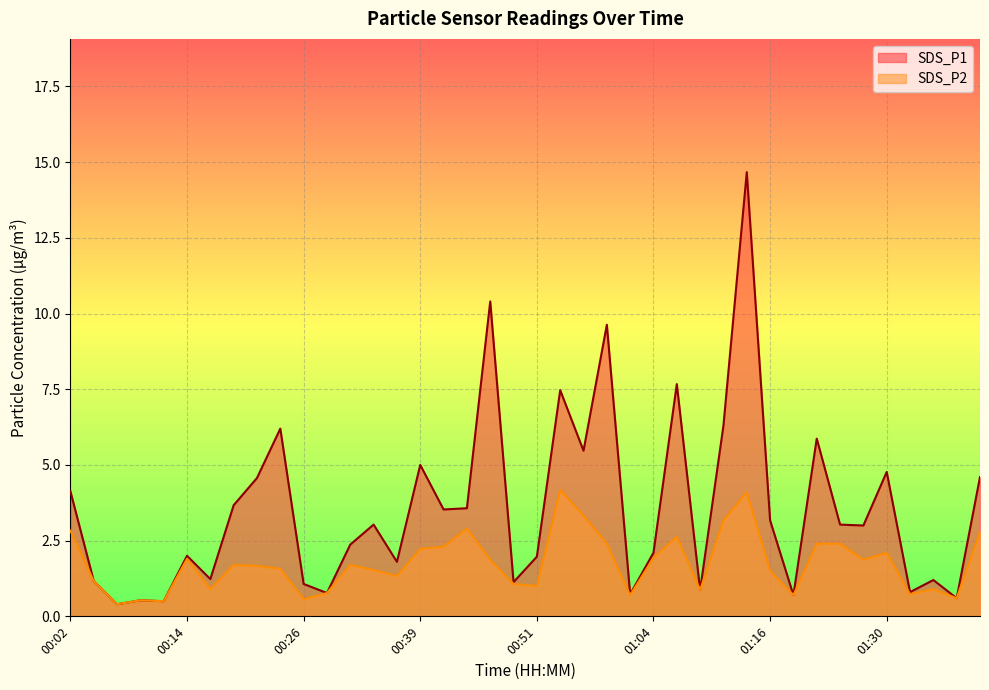

Reading left to right, what are all the values shown in this chart?

SDS_P1: 00:02=4.1	00:04=1.2	00:06=0.4	00:09=0.5	00:11=0.5	00:14=2.0	00:16=1.2	00:19=3.7	00:21=4.6	00:24=6.2	00:26=1.1	00:29=0.8	00:31=2.4	00:34=3.0	00:36=1.8	00:39=5.0	00:41=3.5	00:44=3.6	00:46=10.4	00:49=1.1	00:51=2.0	00:54=7.5	00:56=5.5	00:59=9.6	01:01=0.7	01:04=2.1	01:06=7.7	01:09=0.9	01:11=6.3	01:14=14.7	01:16=3.2	01:19=0.7	01:22=5.9	01:25=3.0	01:27=3.0	01:30=4.8	01:33=0.8	01:35=1.2	01:38=0.6	01:40=4.6
SDS_P2: 00:02=2.8	00:04=1.2	00:06=0.4	00:09=0.5	00:11=0.5	00:14=1.9	00:16=0.9	00:19=1.7	00:21=1.7	00:24=1.6	00:26=0.6	00:29=0.8	00:31=1.7	00:34=1.5	00:36=1.3	00:39=2.2	00:41=2.3	00:44=2.9	00:46=1.9	00:49=1.1	00:51=1.0	00:54=4.2	00:56=3.3	00:59=2.4	01:01=0.7	01:04=1.9	01:06=2.6	01:09=0.9	01:11=3.2	01:14=4.1	01:16=1.5	01:19=0.7	01:22=2.4	01:25=2.4	01:27=1.9	01:30=2.1	01:33=0.7	01:35=0.9	01:38=0.6	01:40=2.8